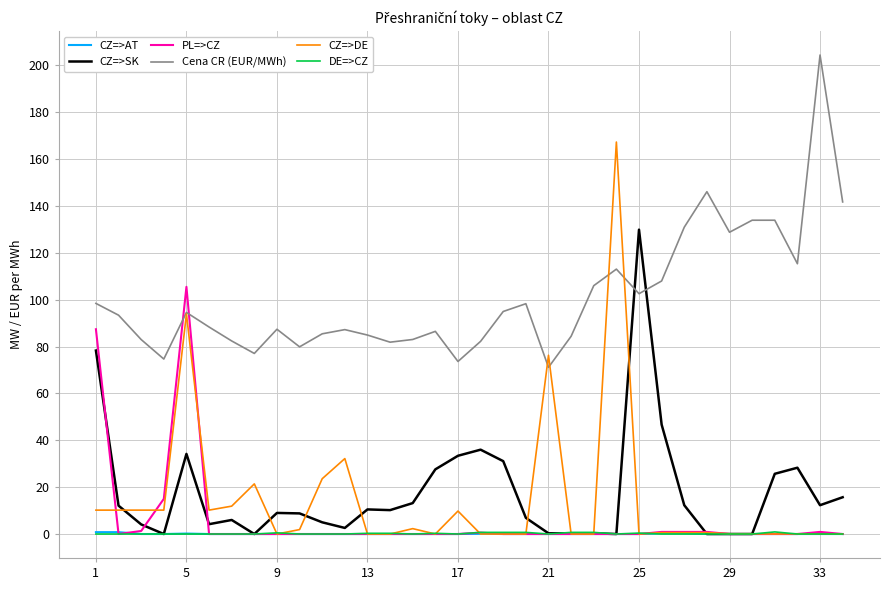

True or false: Cena CR (EUR/MWh) and DE=>CZ cross at least once.

False